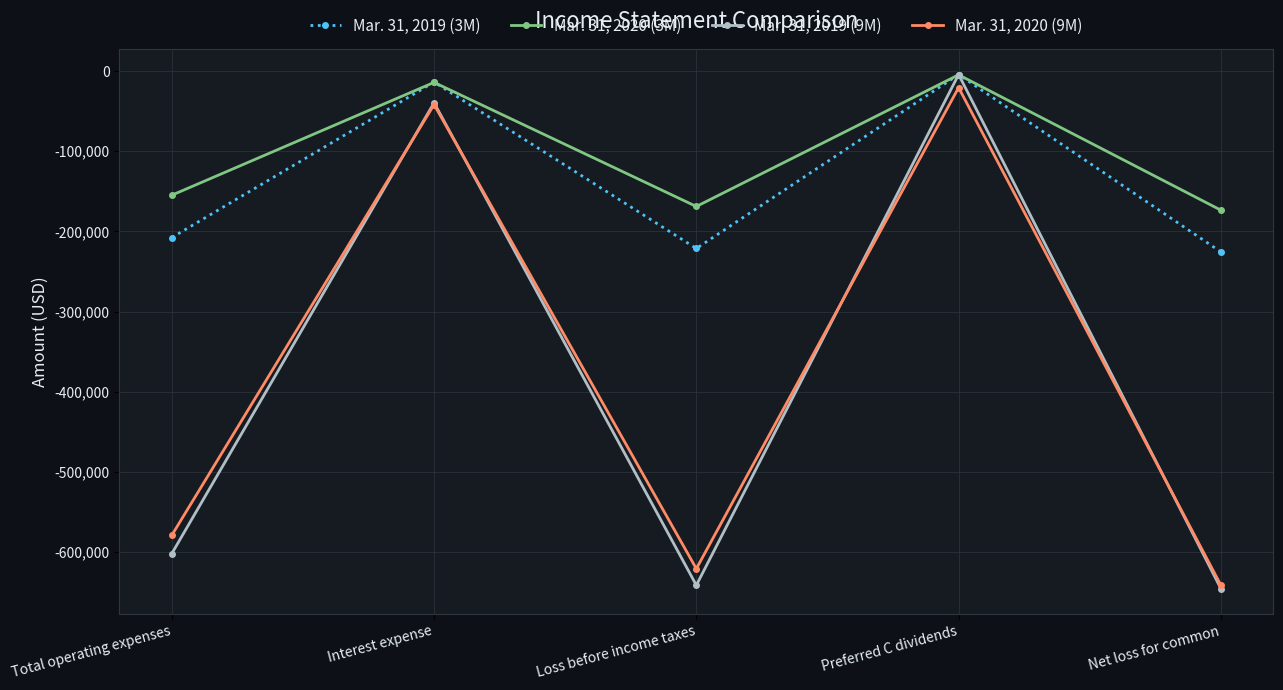

What is the minimum value shown in the chart?

-645686